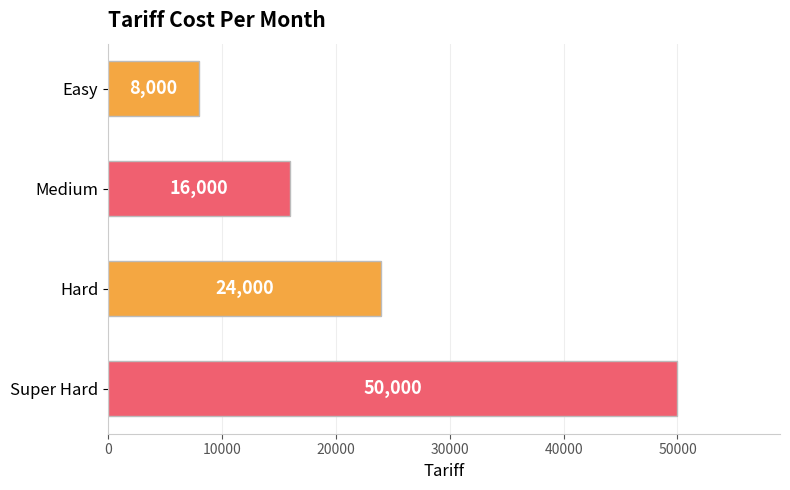

What is the ratio of the value at Medium to the value at Easy?

2.0